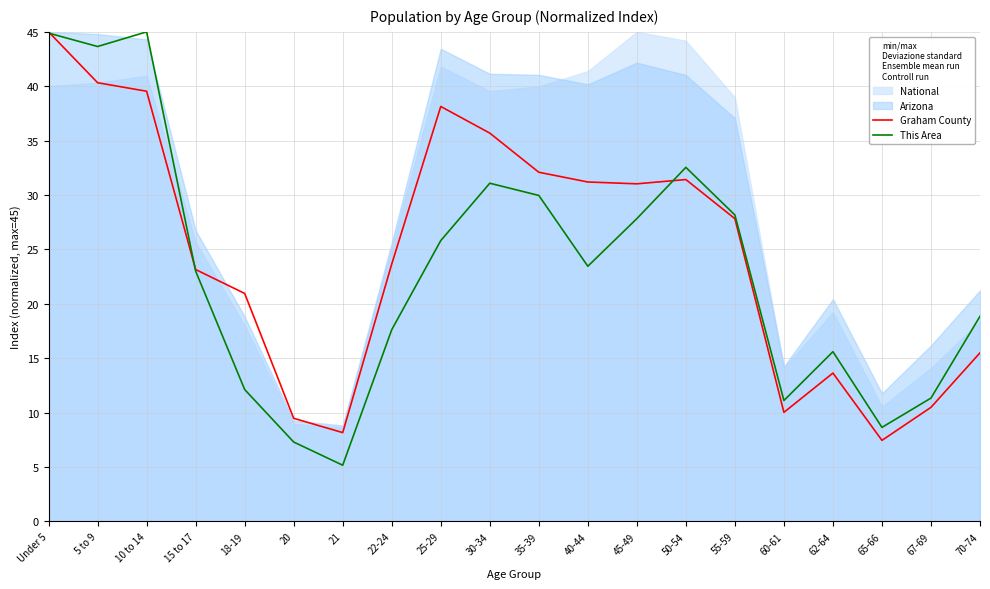

Rank the categories by This Area value from highest to lowest.

10 to 14, Under 5, 5 to 9, 50-54, 30-34, 35-39, 55-59, 45-49, 25-29, 40-44, 15 to 17, 70-74, 22-24, 62-64, 18-19, 67-69, 60-61, 65-66, 20, 21